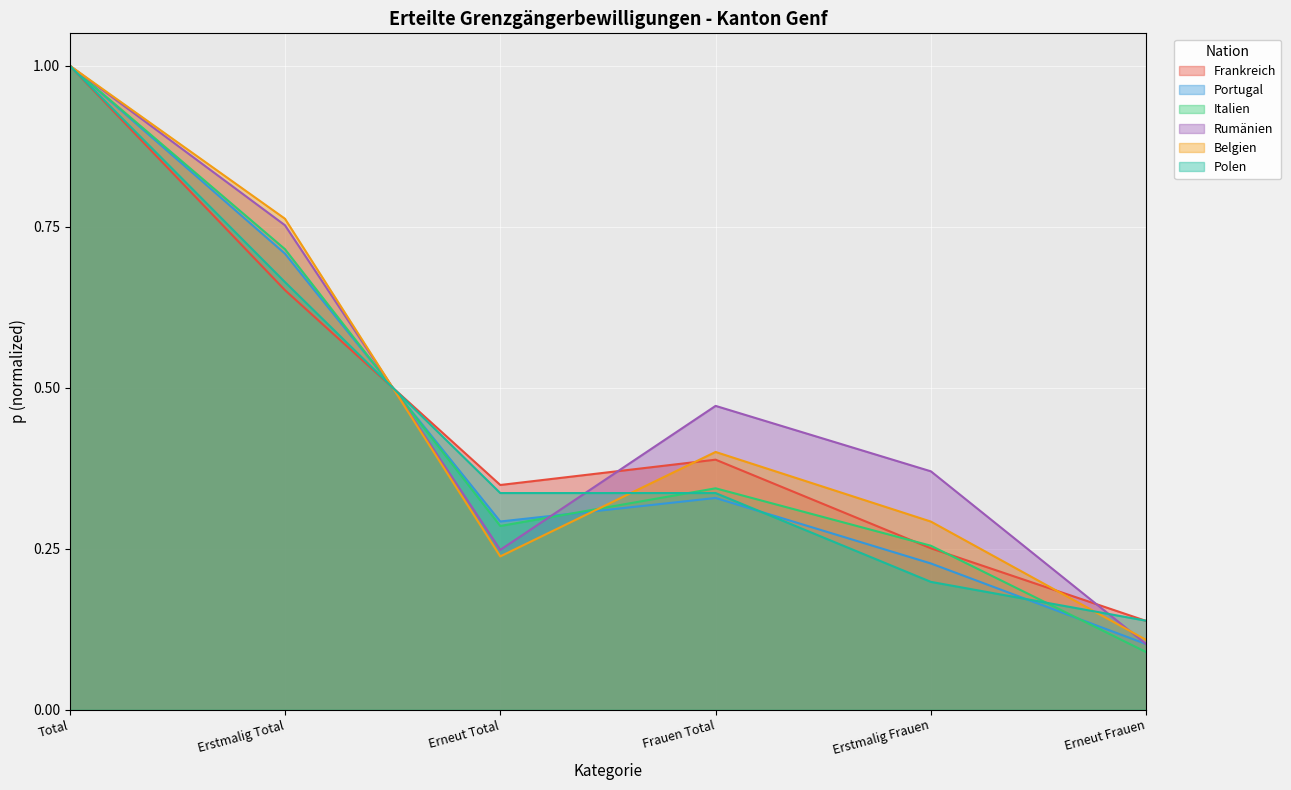

Where is the first local maximum for Belgien?

Frauen Total